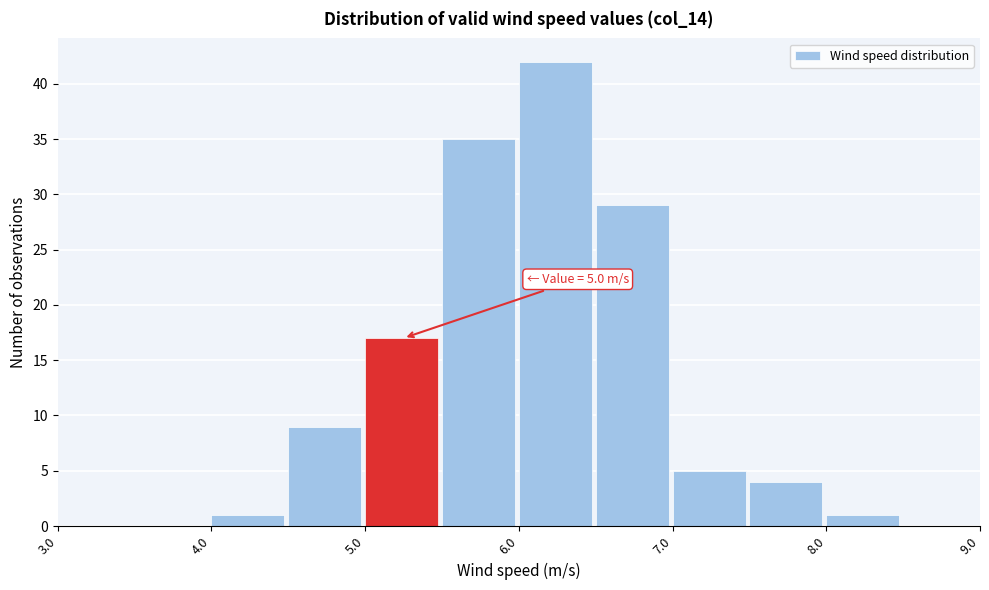

Over which range of the x-axis is the bar tallest?

6.0 to 6.5